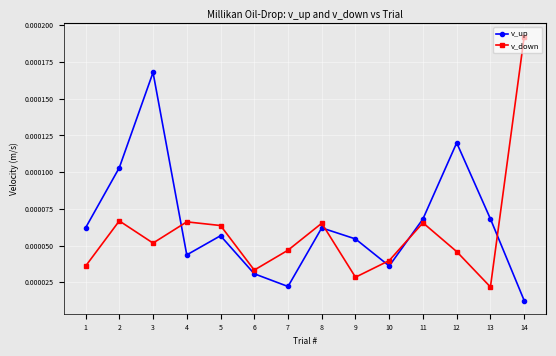

At which label does v_up reach its minimum?

14